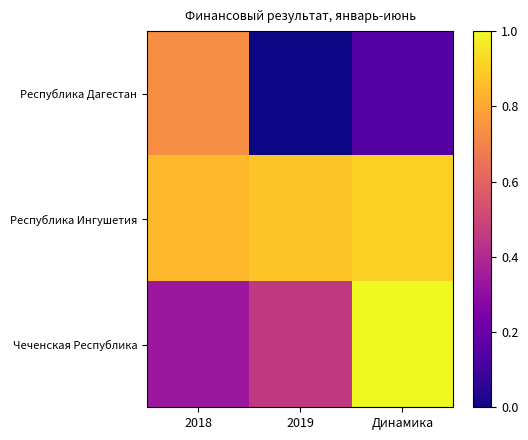

What is the total value across all series at 2019?

1.3